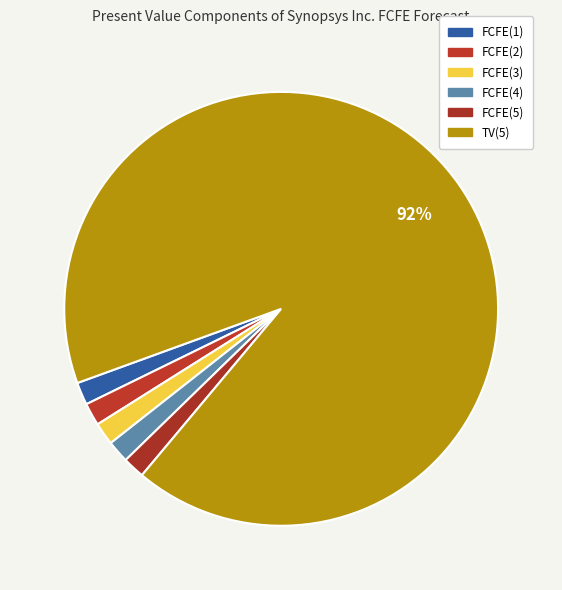

Is there any slice that represents more than half of the pie?

Yes